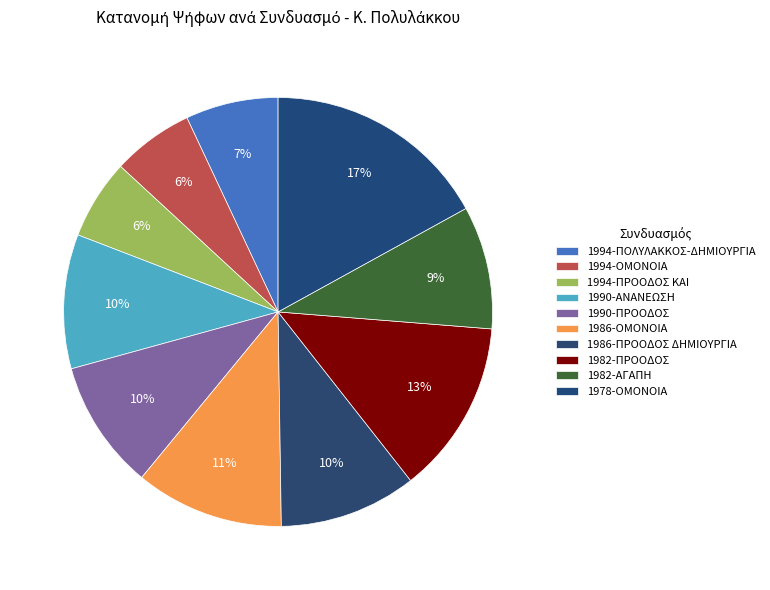

What is the smallest slice in the pie chart?

1994-ΠΡΟΟΔΟΣ ΚΑΙ